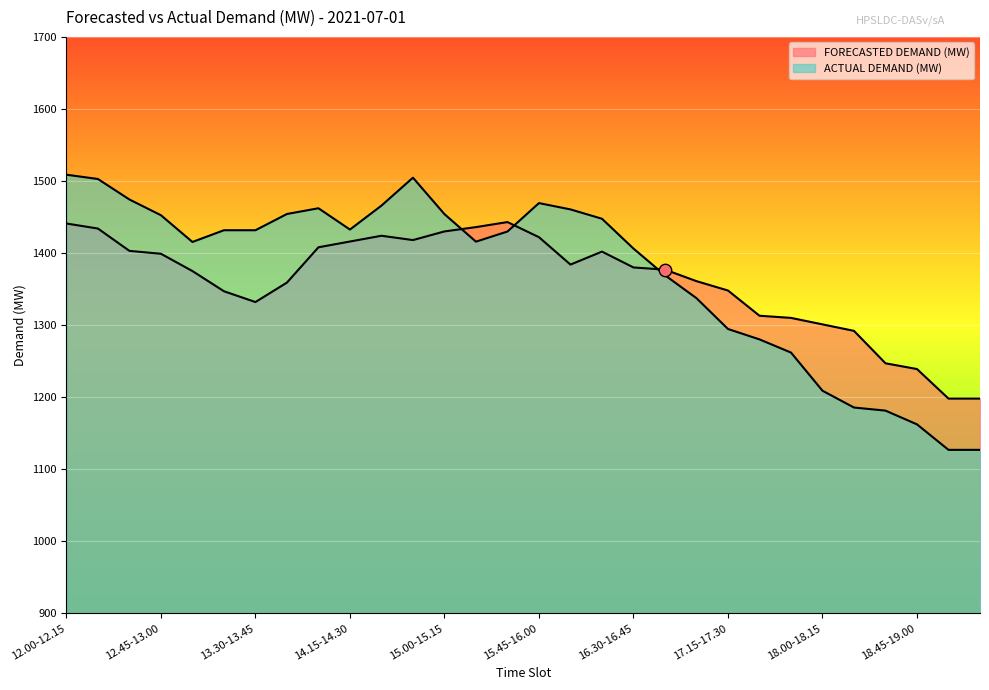

Which series contains the lowest Y value?

ACTUAL DEMAND (MW)